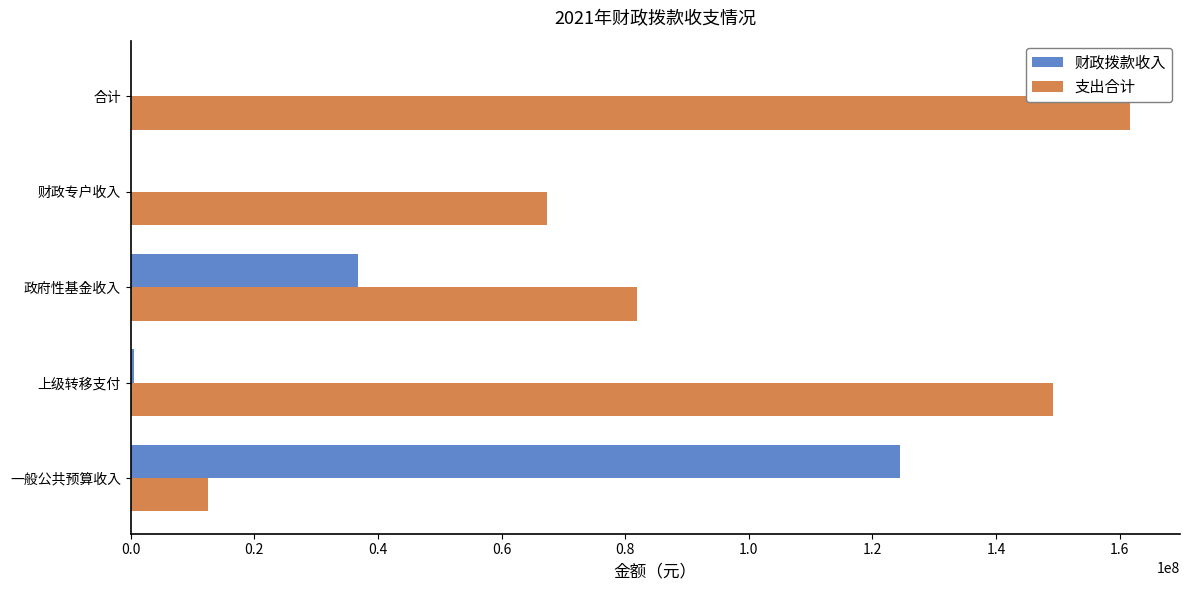

Is the value of 财政拨款收入 at 政府性基金收入 greater than the value of 支出合计 at 政府性基金收入?

No